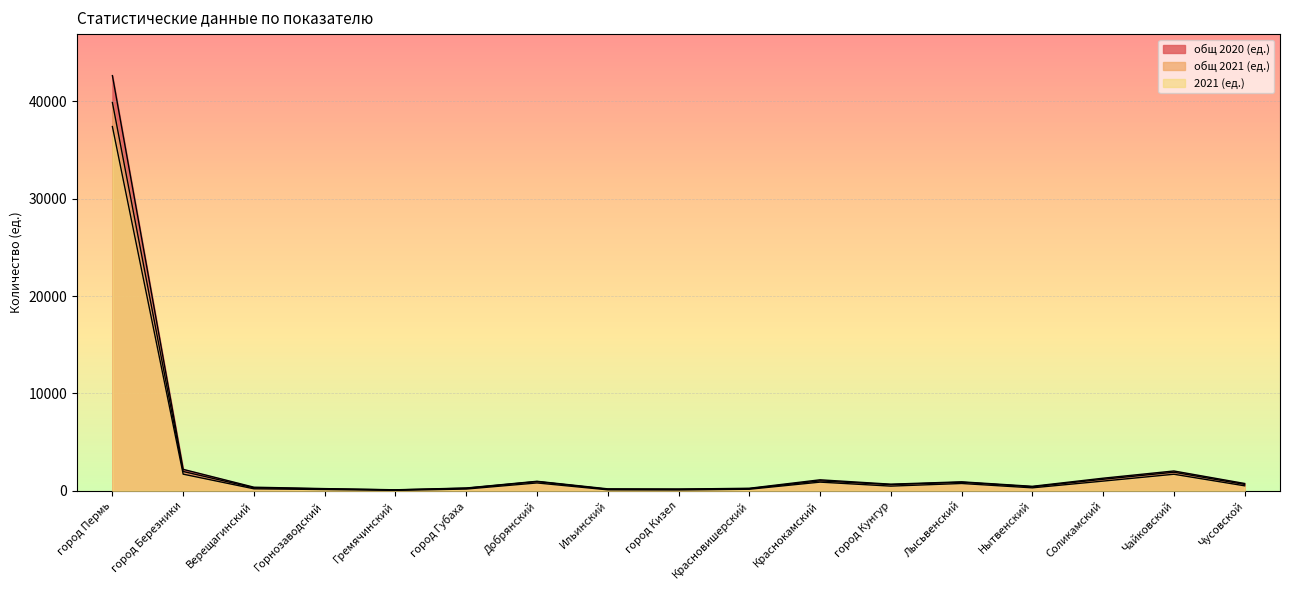

What is the sum of all 2021 (ед.) values?

46499